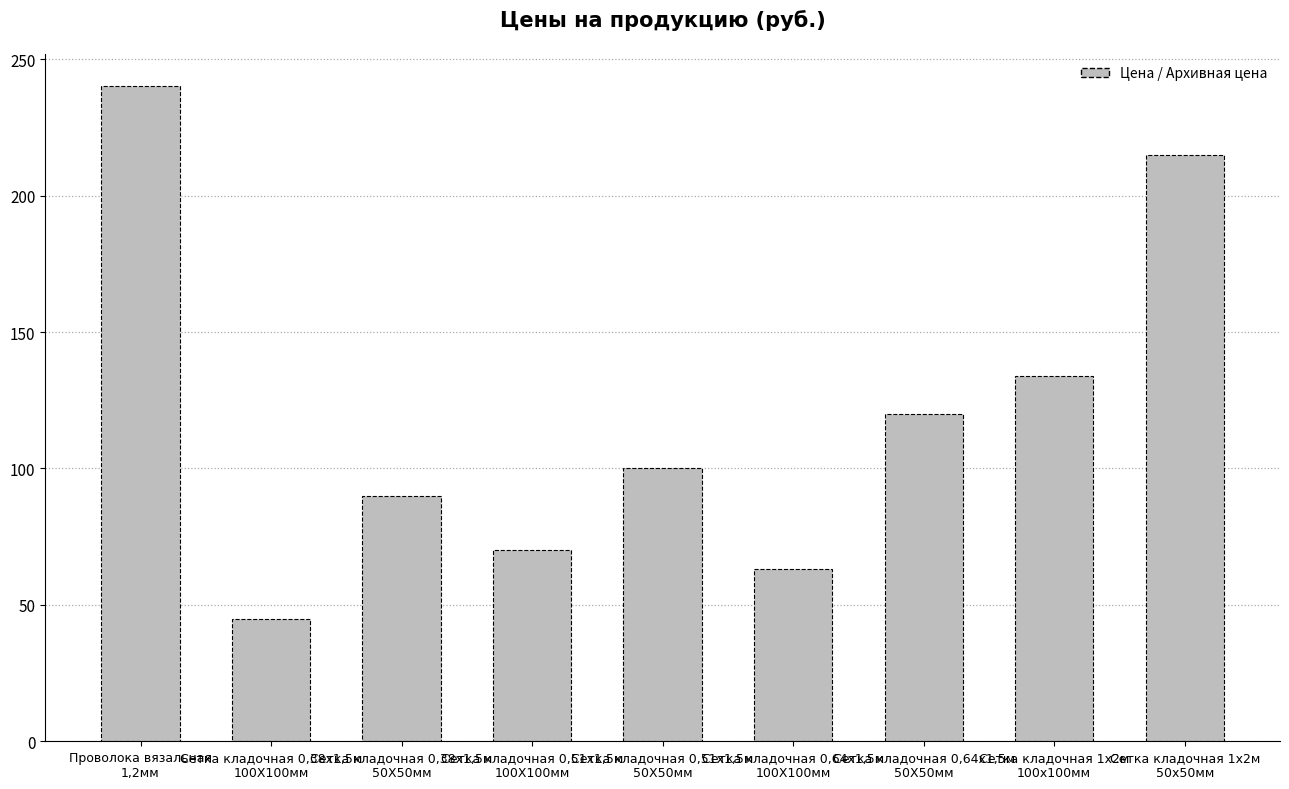

List the labels in order of value, smallest first.

Сетка кладочная 0,38х1,5м
100Х100мм, Сетка кладочная 0,64х1,5м
100Х100мм, Сетка кладочная 0,51х1,5м
100Х100мм, Сетка кладочная 0,38х1,5м
50Х50мм, Сетка кладочная 0,51х1,5м
50Х50мм, Сетка кладочная 0,64х1,5м
50Х50мм, Сетка кладочная 1х2м
100х100мм, Сетка кладочная 1х2м
50х50мм, Проволока вязальная
1,2мм